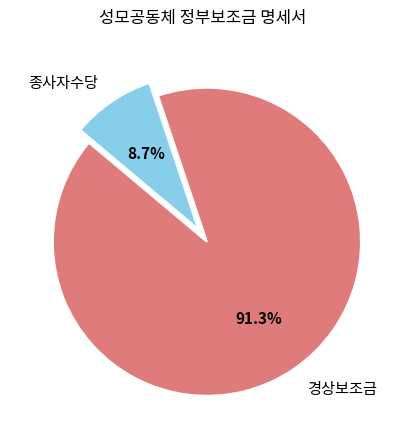

Is the sum of 경상보조금 and 종사자수당 greater than half?

Yes